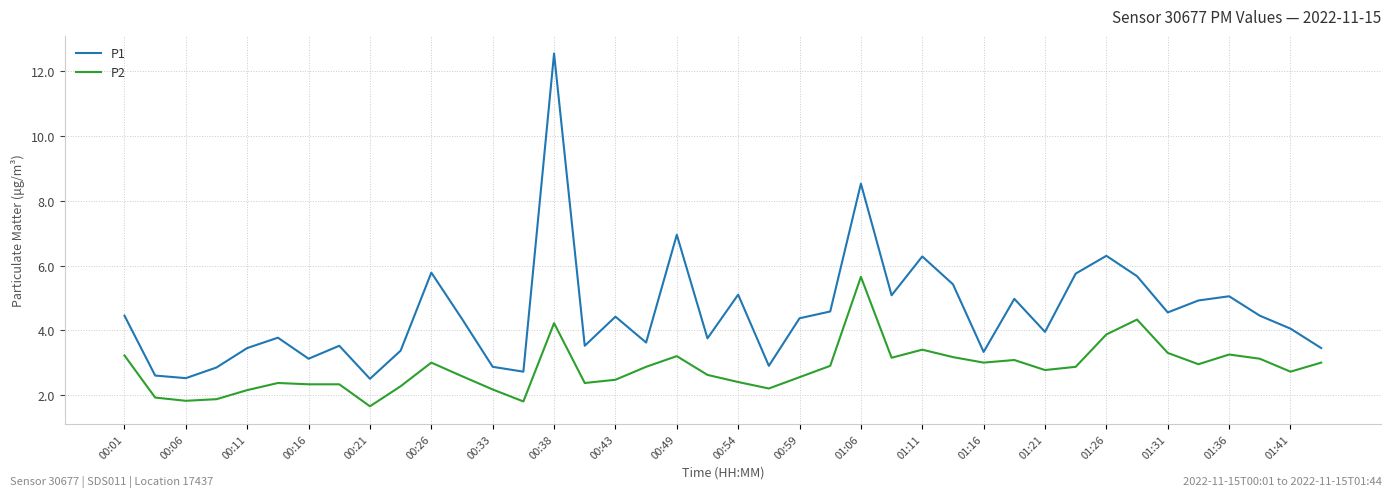

Does the chart have visible grid lines?

Yes